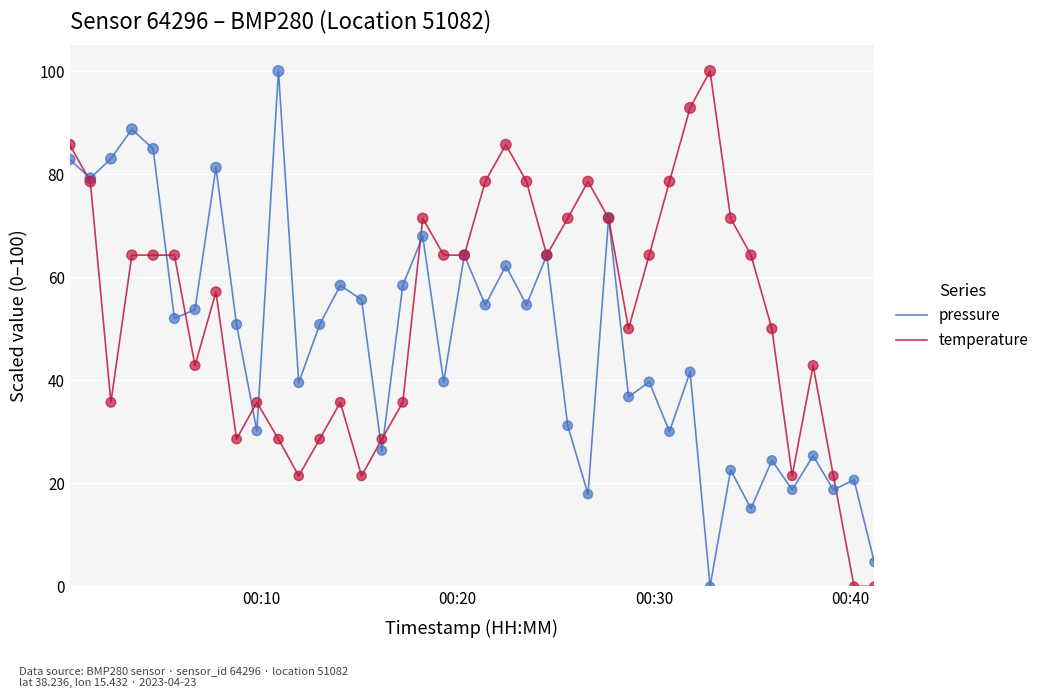

Which series has the largest total across all categories?

temperature